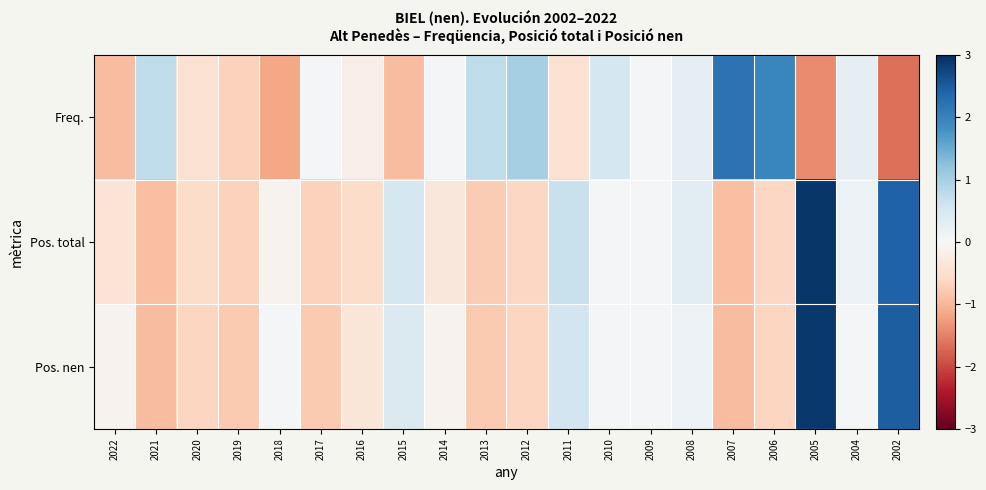

What is the spread (max minus min) of values at 2017?

0.8